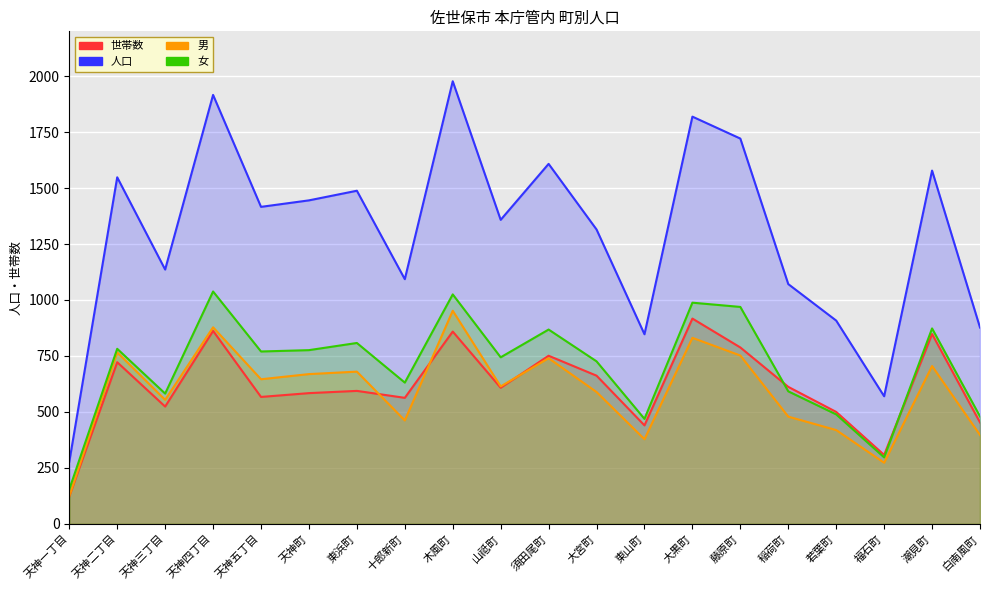

How many data points in 女 are above 770?

9